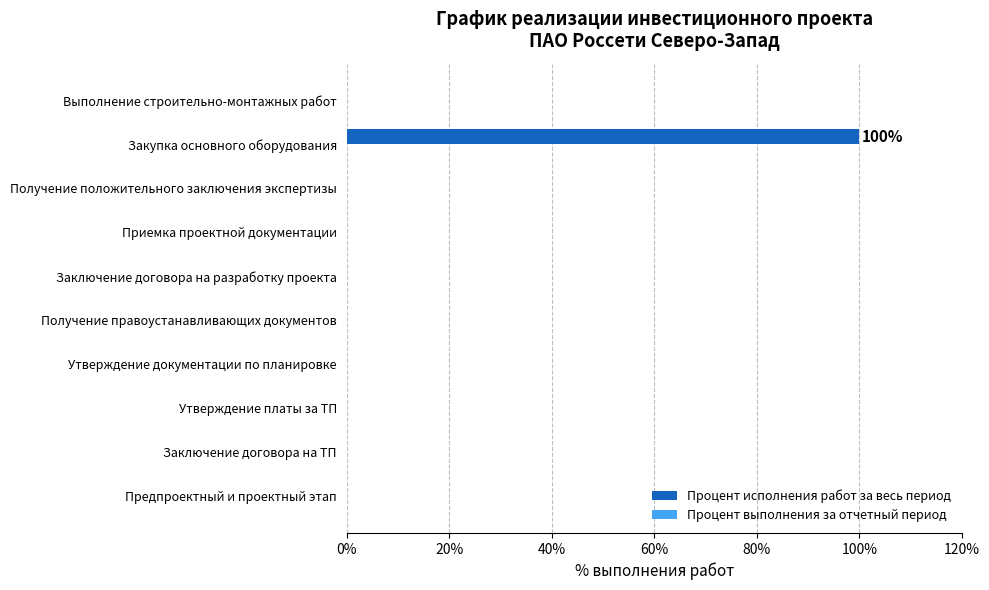

True or false: the data shows 60 at Утверждение платы за ТП.

False